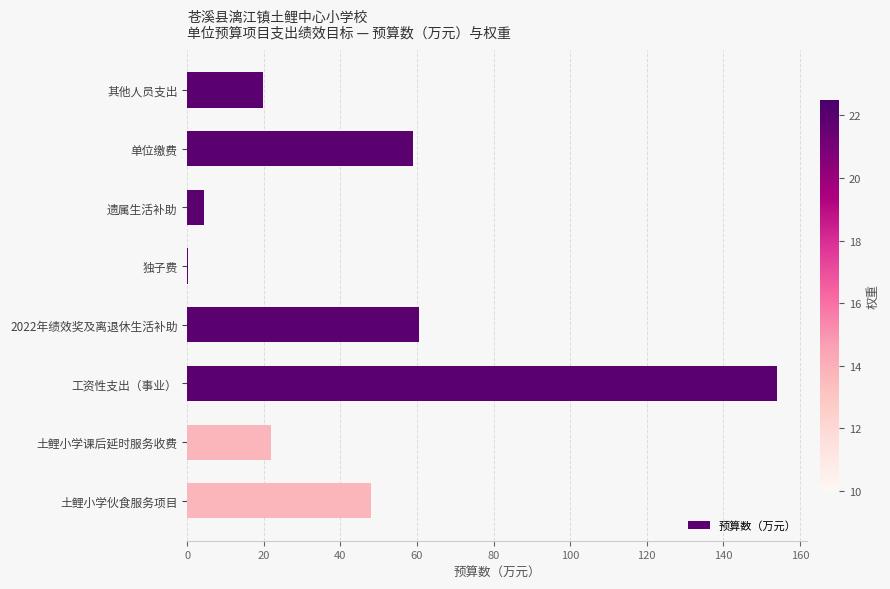

What is the sum of the values at 土鲤小学伙食服务项目 and 遗属生活补助?

52.3